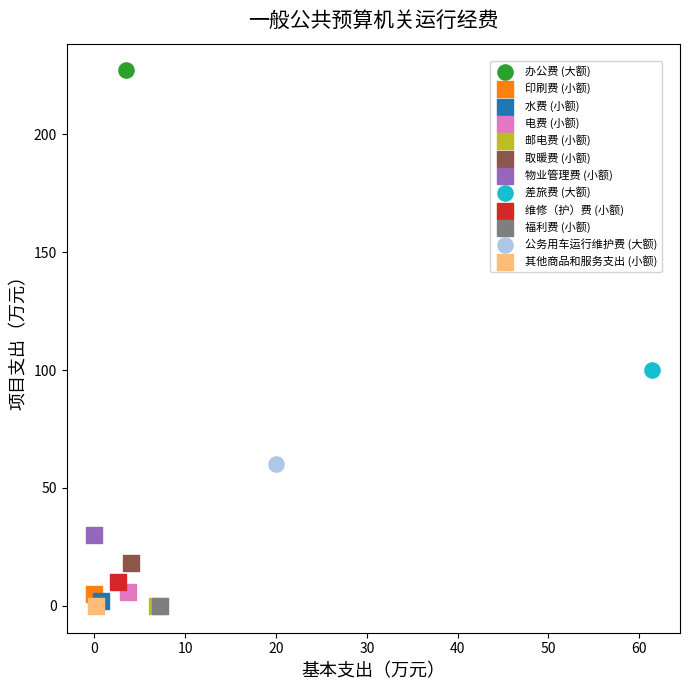

What are all the series names shown in the legend?

办公费 (大额), 印刷费 (小额), 水费 (小额), 电费 (小额), 邮电费 (小额), 取暖费 (小额), 物业管理费 (小额), 差旅费 (大额), 维修（护）费 (小额), 福利费 (小额), 公务用车运行维护费 (大额), 其他商品和服务支出 (小额)